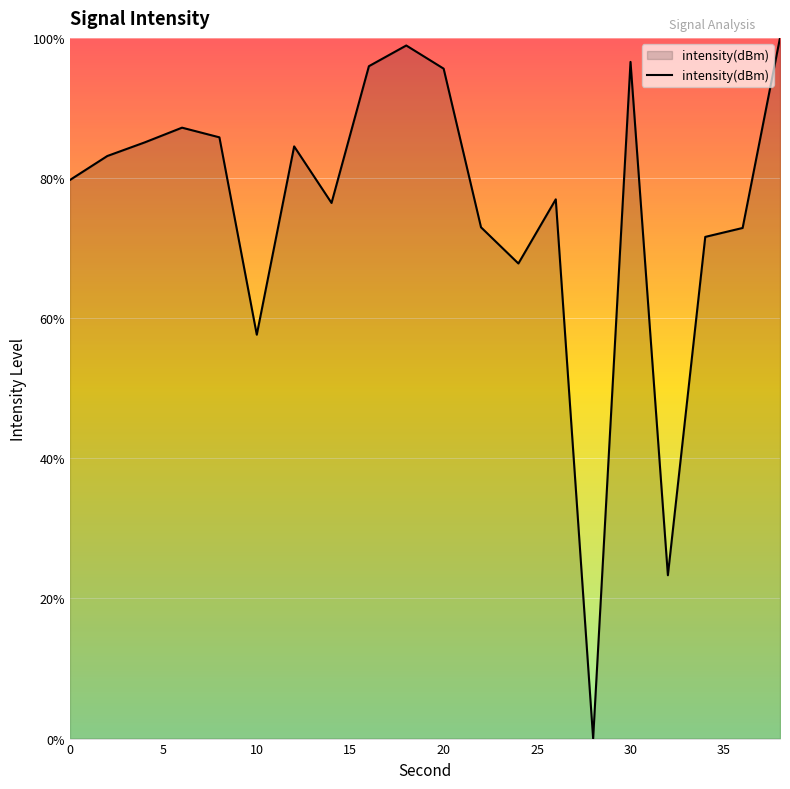

What is the difference between the maximum and minimum values?

100.0